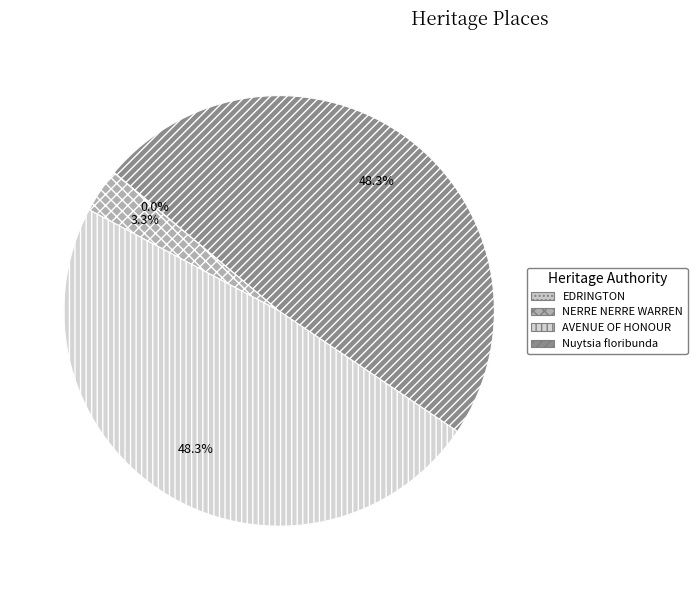

How many segments does this pie chart have?

4